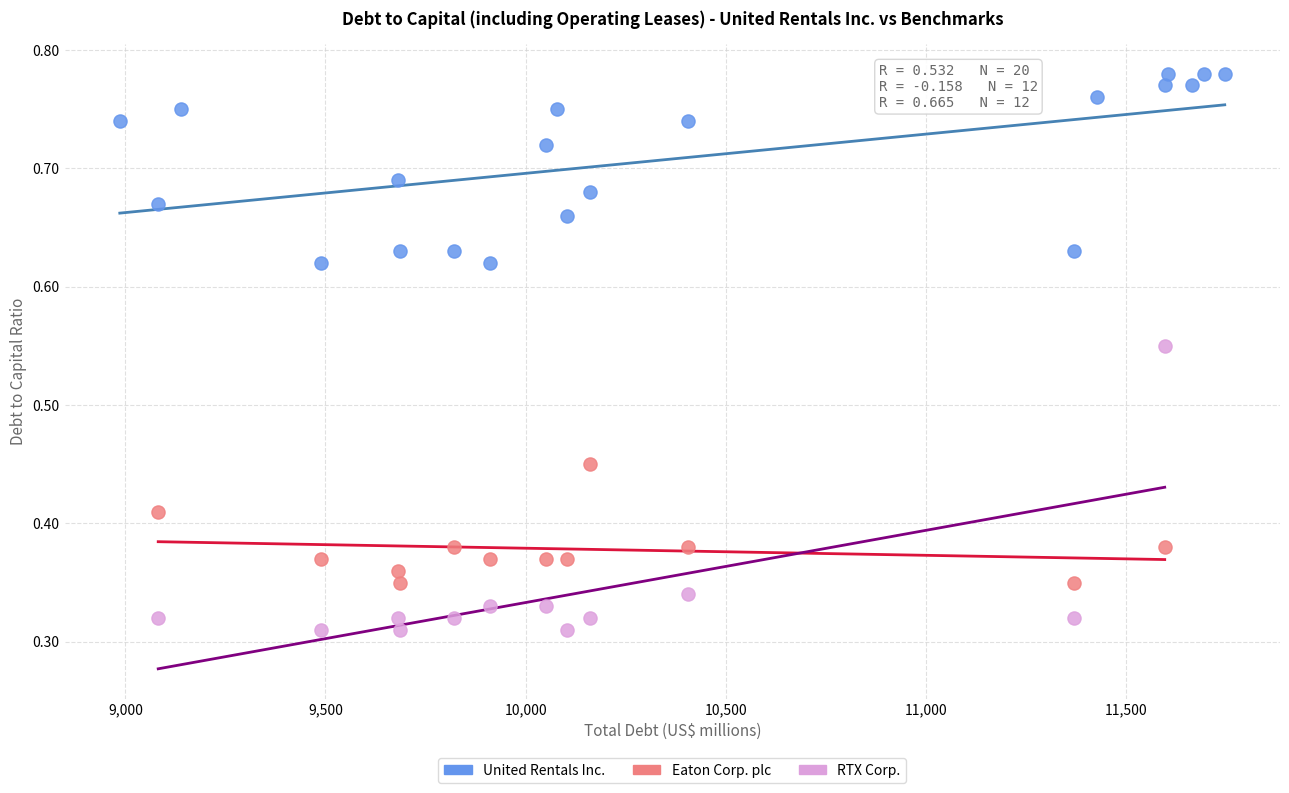

Which series has the largest Y range (max minus min)?

RTX Corp.